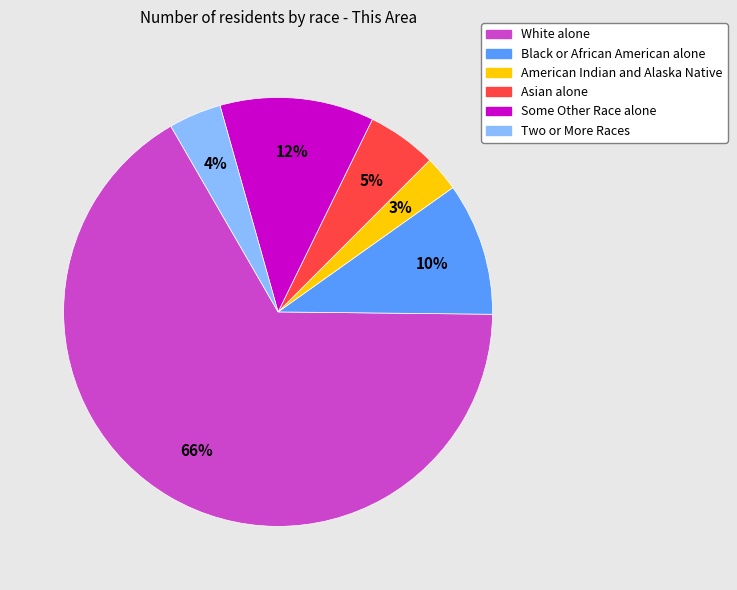

To the nearest percent, what portion does Some Other Race alone represent?

12%